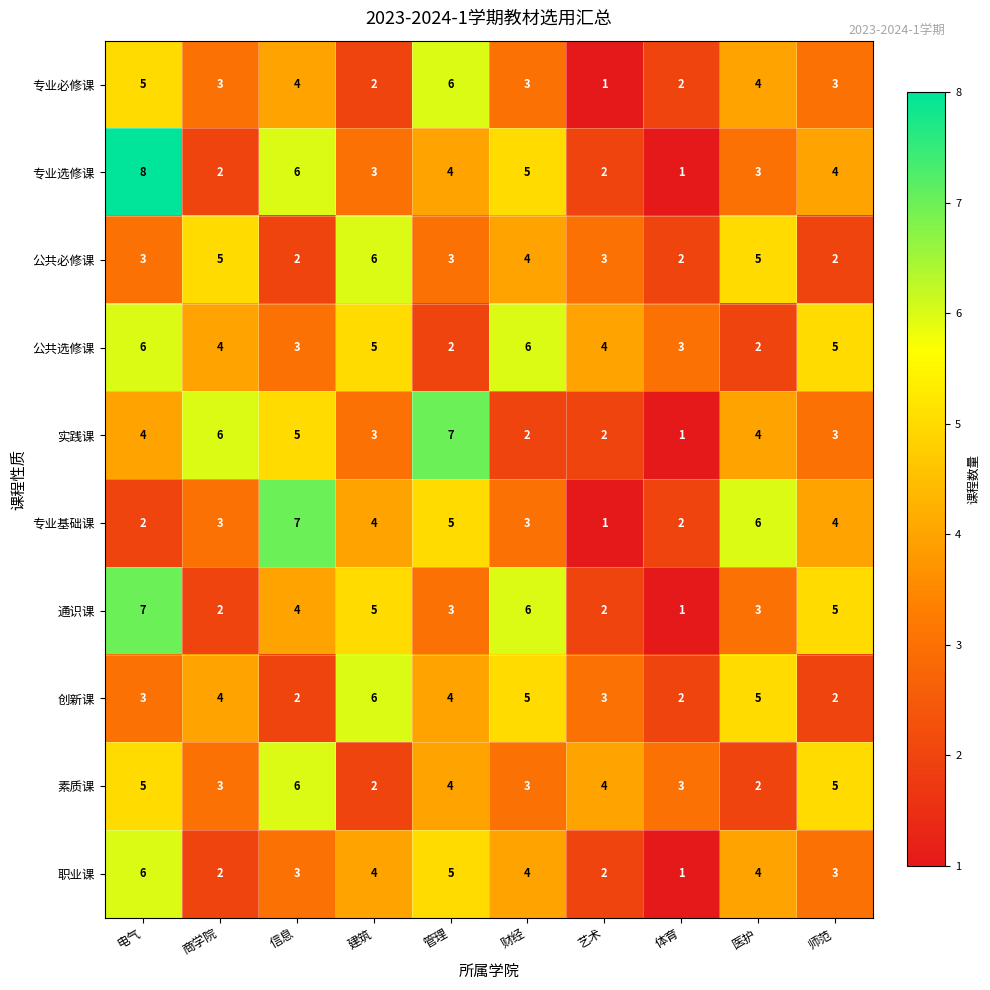

What is the sum of the 专业基础课 values at 艺术 and 体育?

3